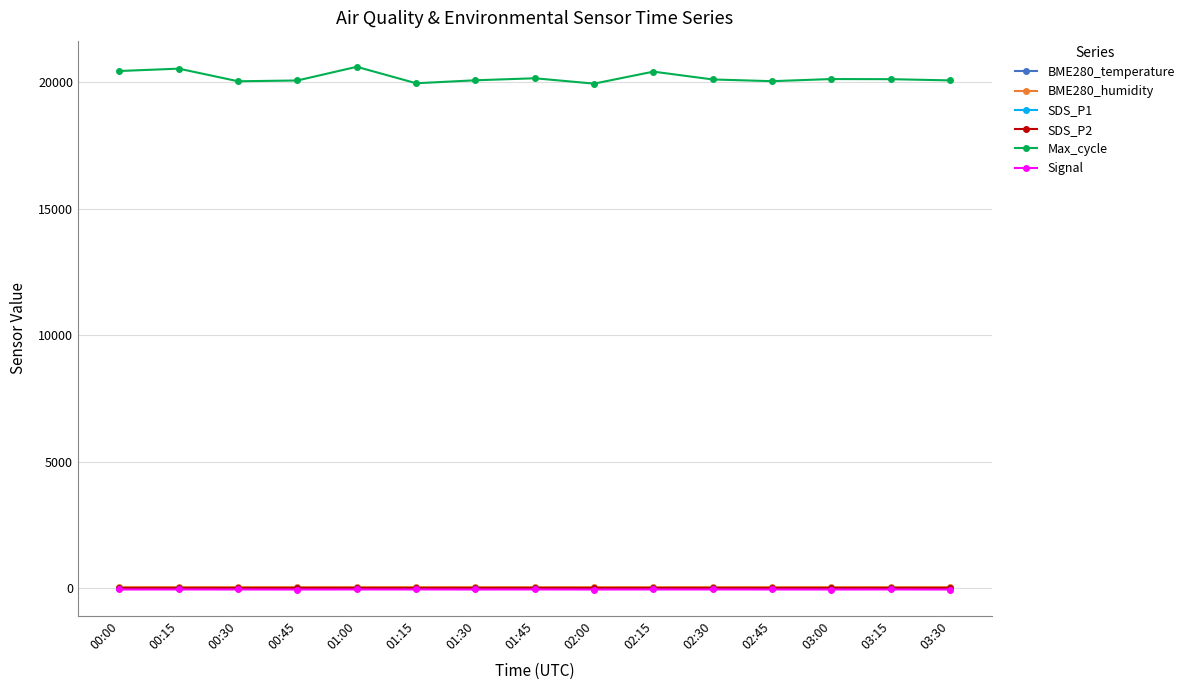

How many categories are shown in the chart?

15